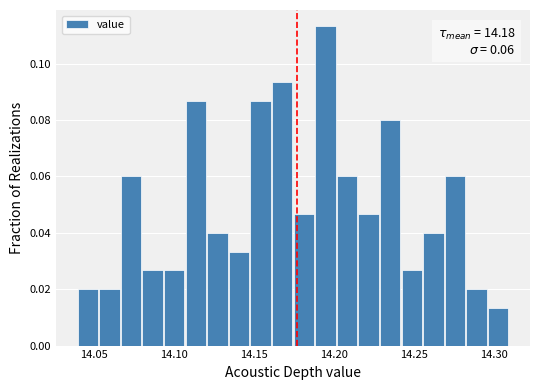

Read against the x-axis, roughly where is the centre of the tallest bar?

14.195